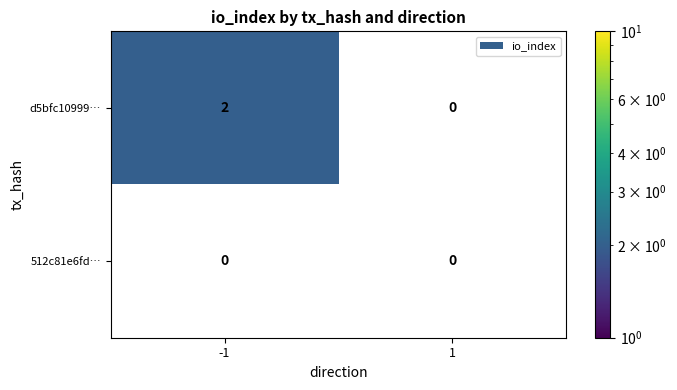

At which category is the sum across all series the highest?

-1